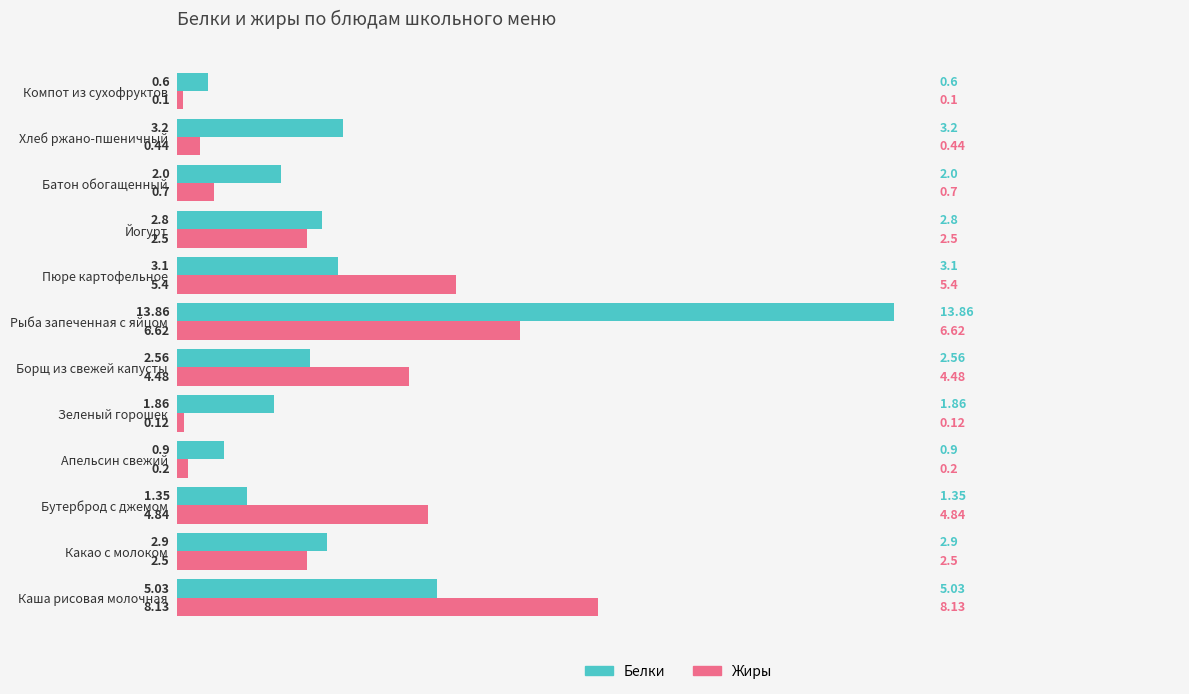

What is the difference between the maximum and second lowest values in the Жиры series?

8.0